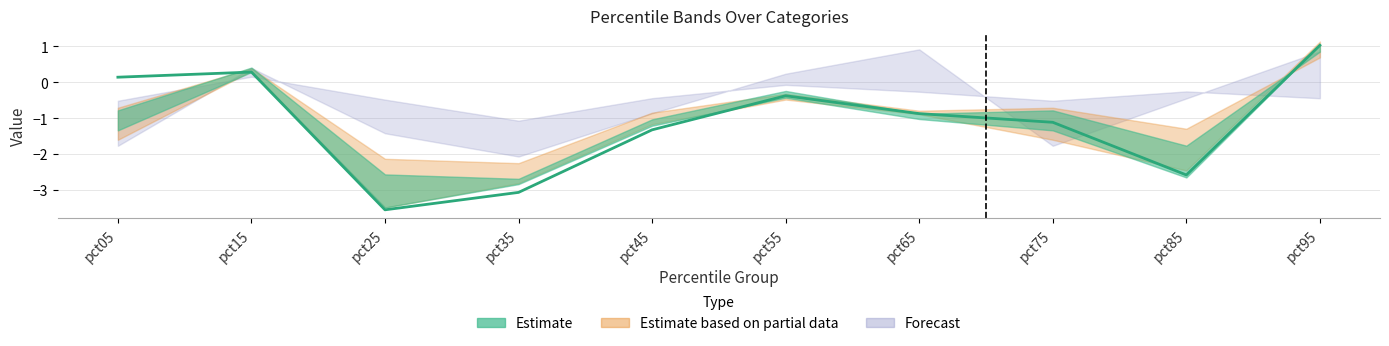

How many data points in pct25_vals are less than -1?

7